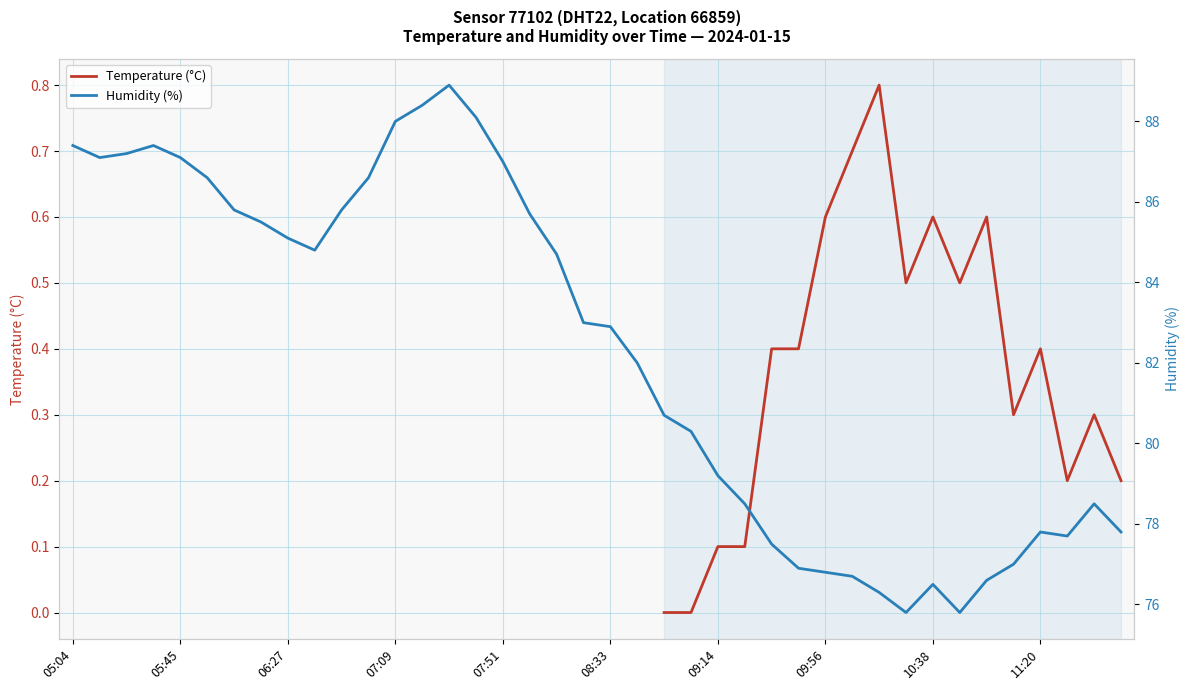

Which has a higher value, 24 or 14?

14